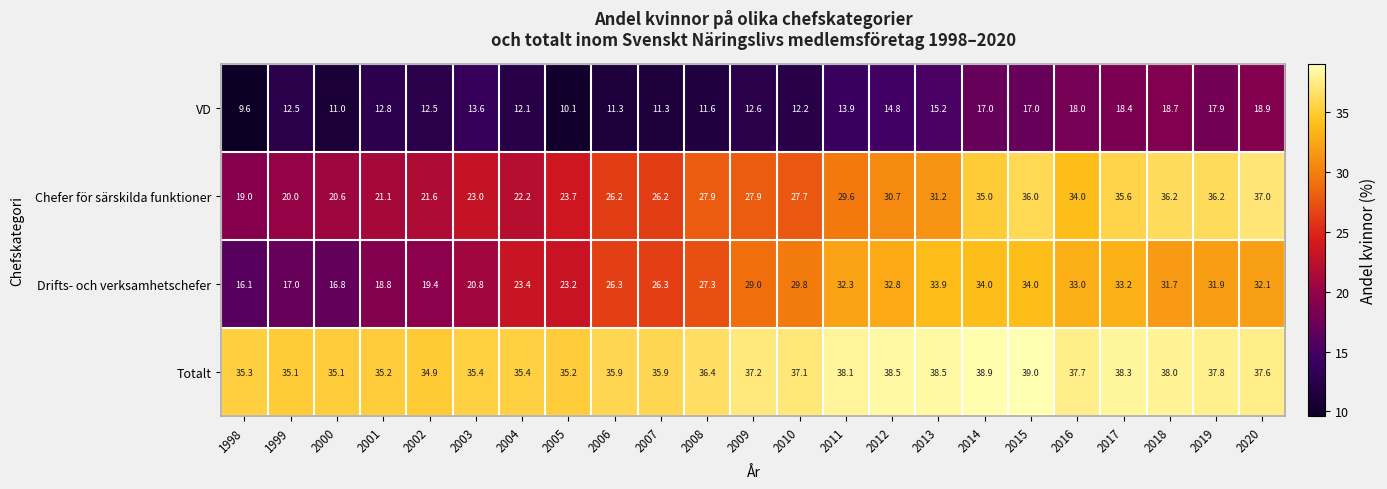

At which category is the sum across all series the highest?

2015